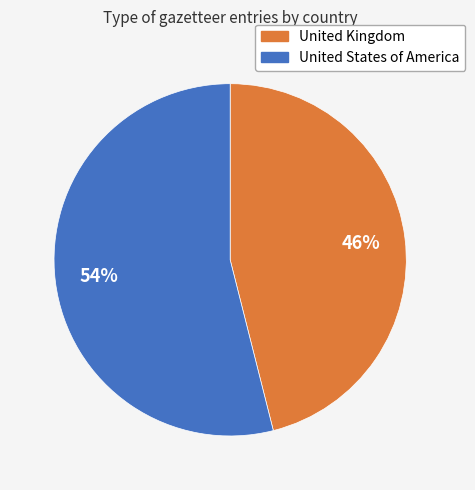

To the nearest percent, what percentage of the pie is United States of America?

54%